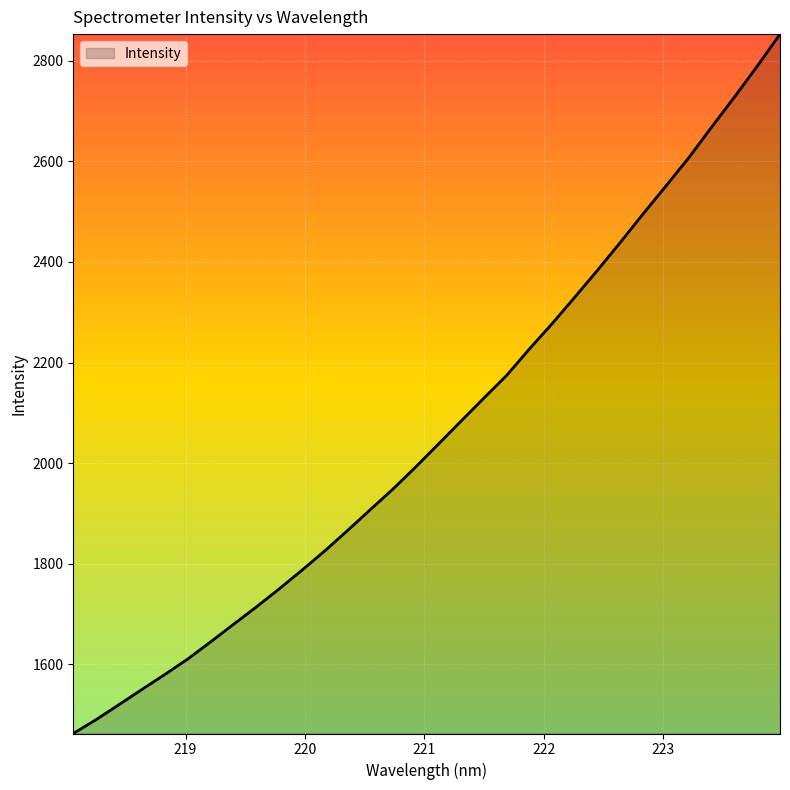

What is the greatest value displayed?

2852.9